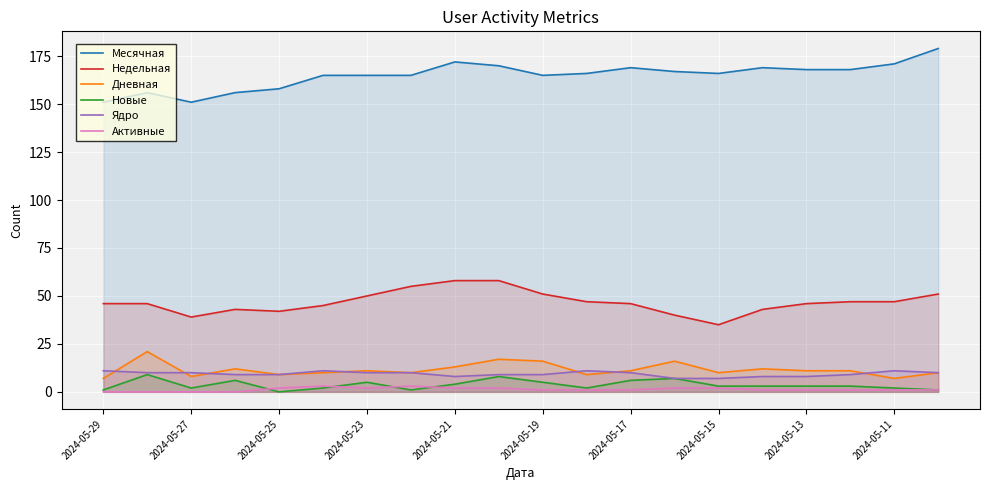

Count the number of categories in the chart.

20